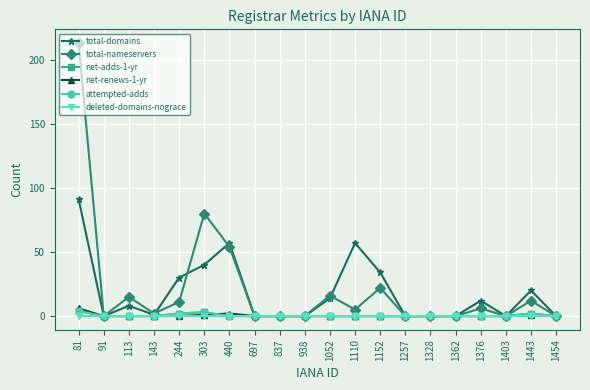

Is this an area chart (filled region under the line)?

No